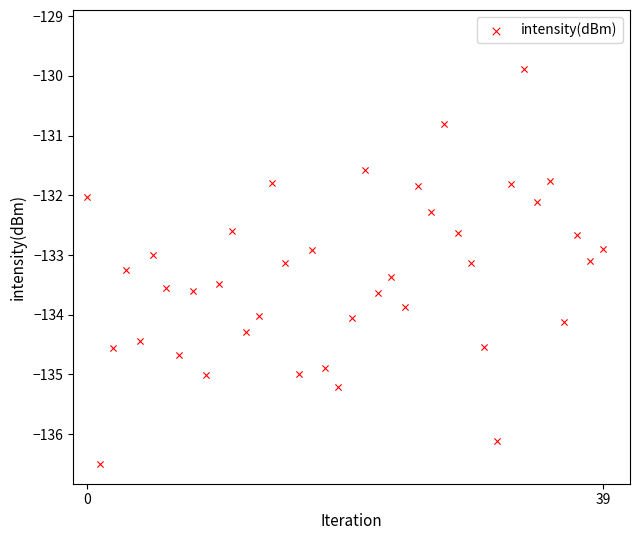

What is the range of Y values (max minus min)?

6.6